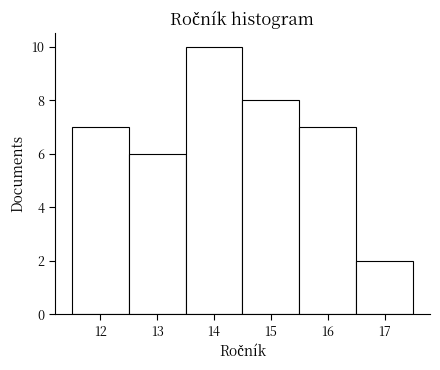

Over which range of the x-axis is the bar tallest?

13.5 to 14.5